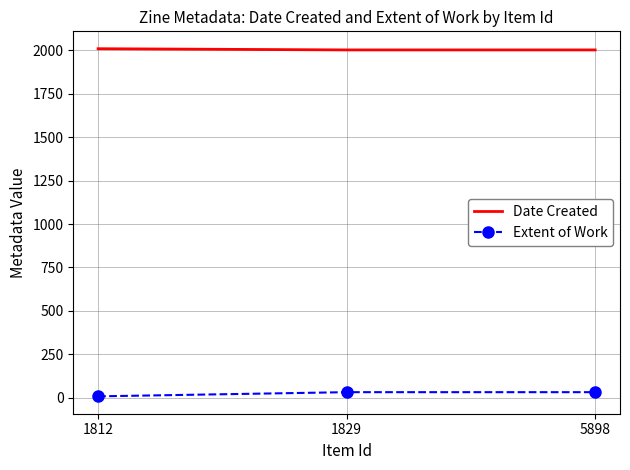

What is the sum of all Extent of Work values?

72